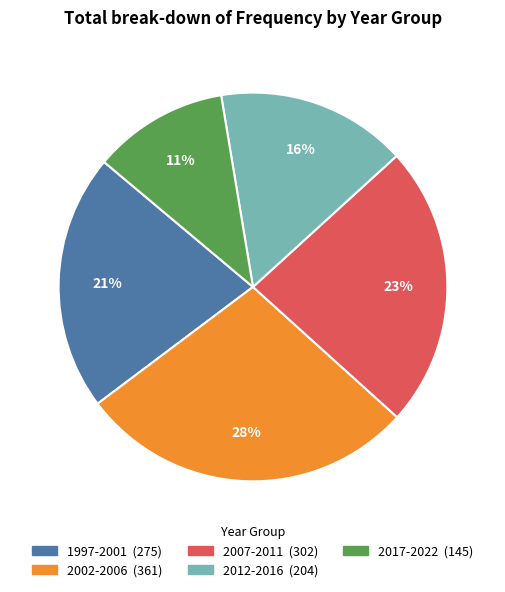

Does any single category account for the majority?

No